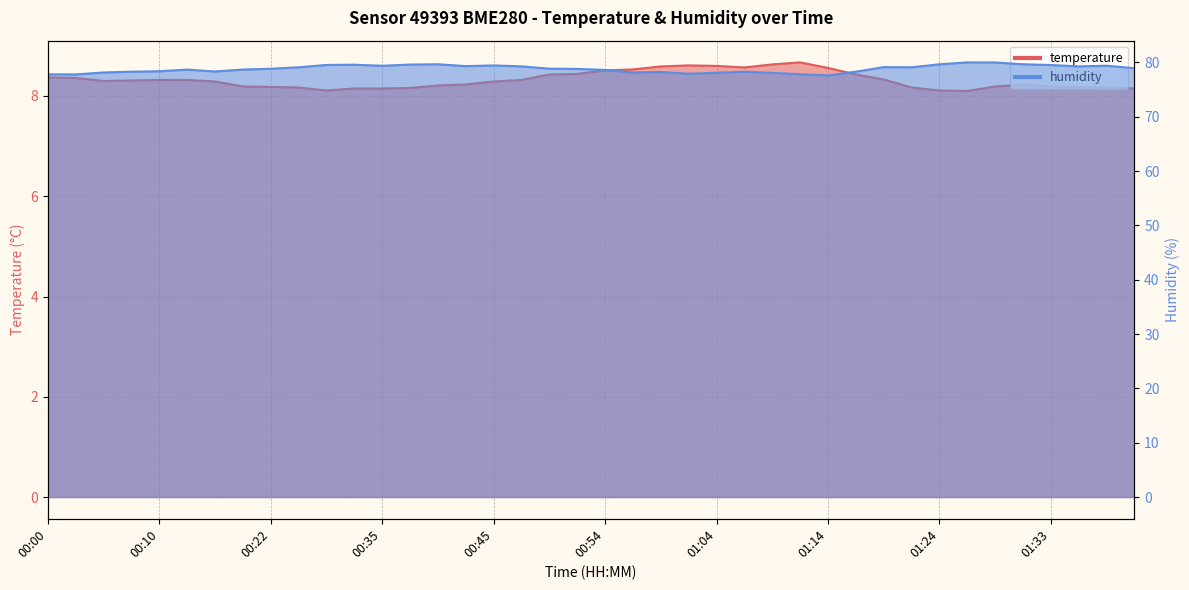

In humidity, how many points are higher than both neighbors (excluding endpoints)?

9